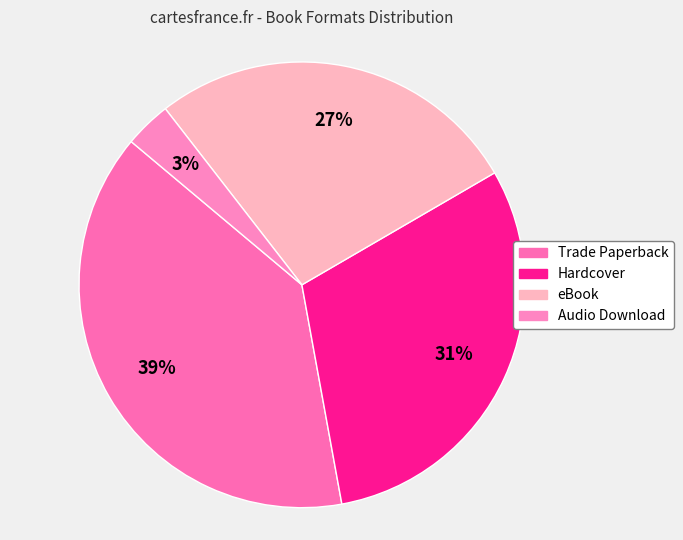

The eBook slice represents 27% of the pie. True or false?

True